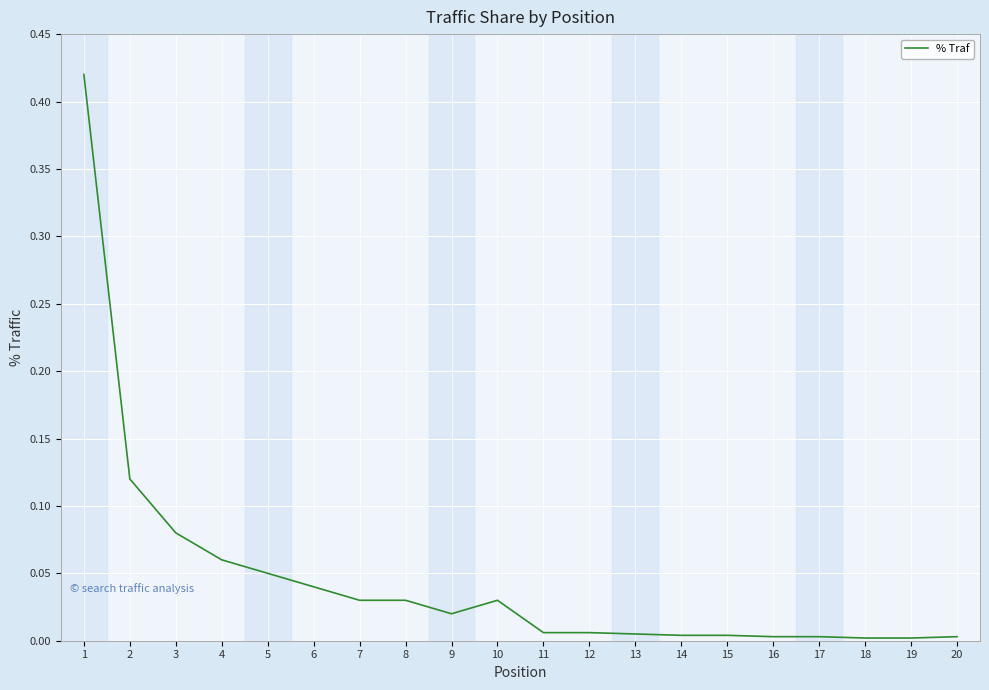

The value at 20 is 0.0. True or false?

True